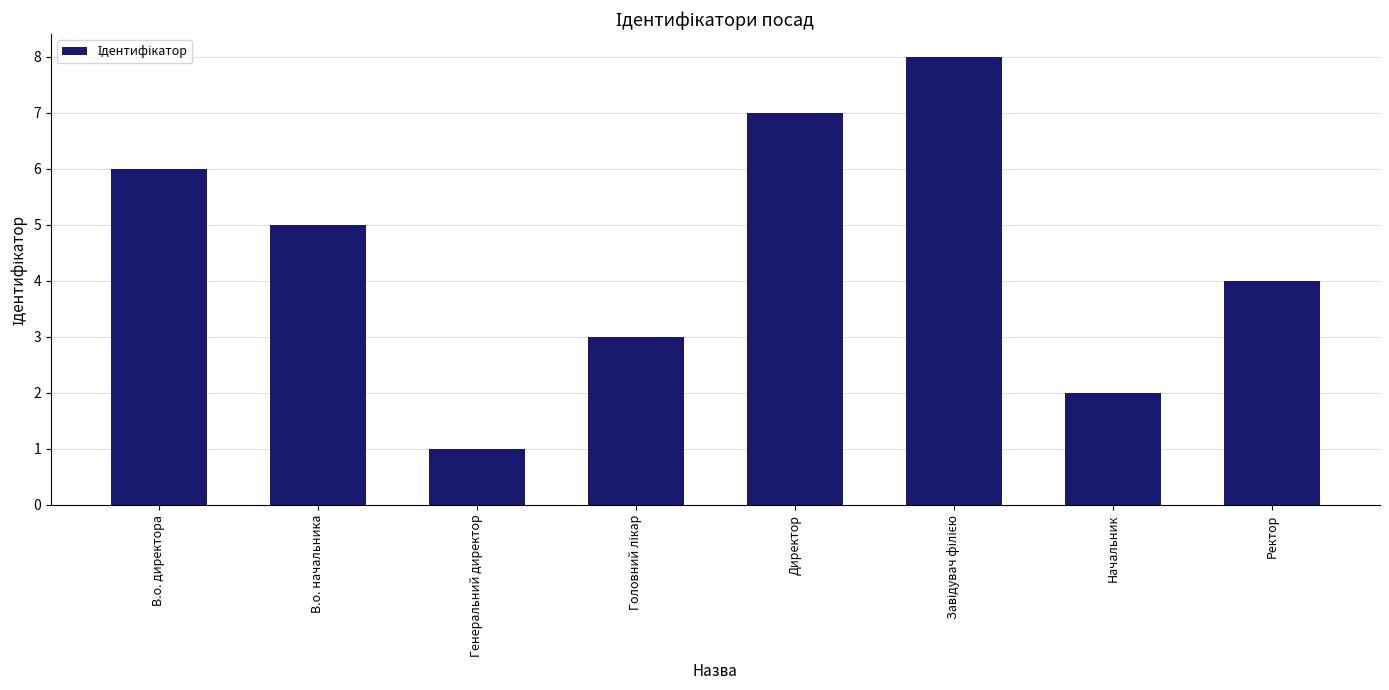

Where does the data first go above 5?

В.о. директора